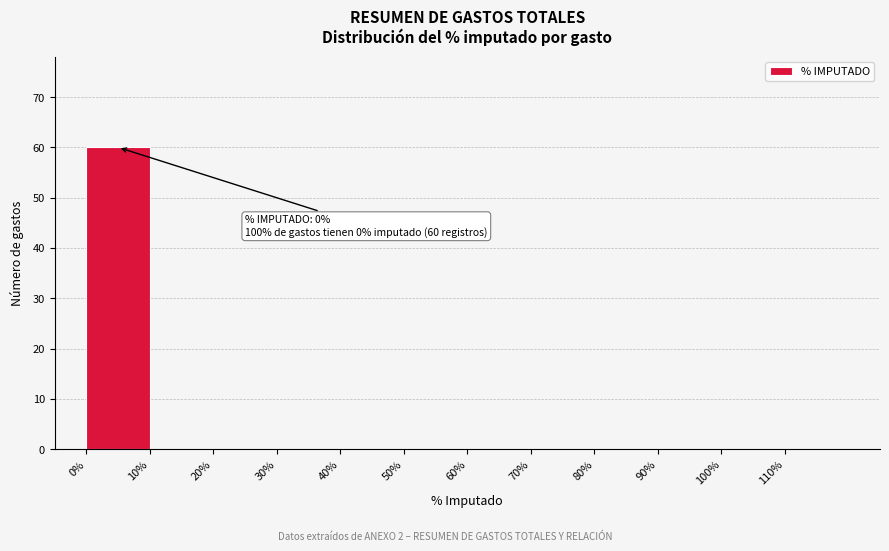

Which range on the x-axis has the tallest bar?

0 to 10